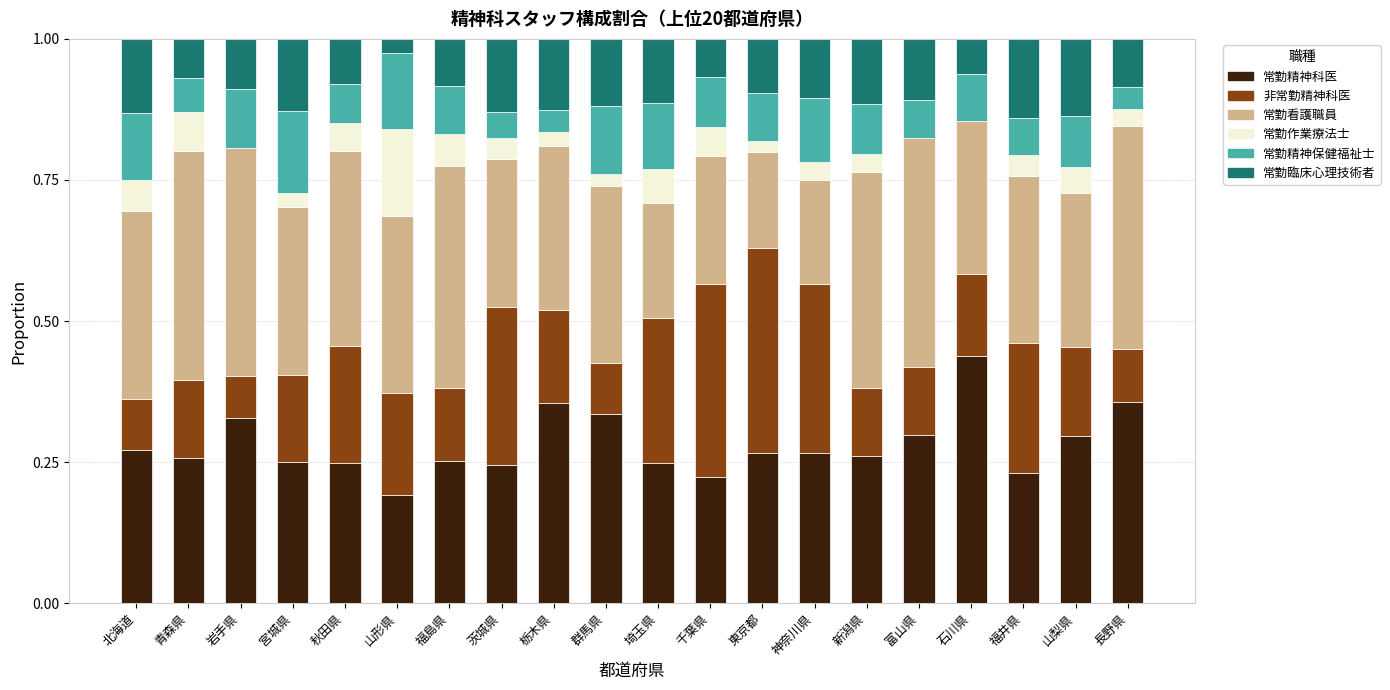

What is the sum of all 常勤精神科医 values?

5.6